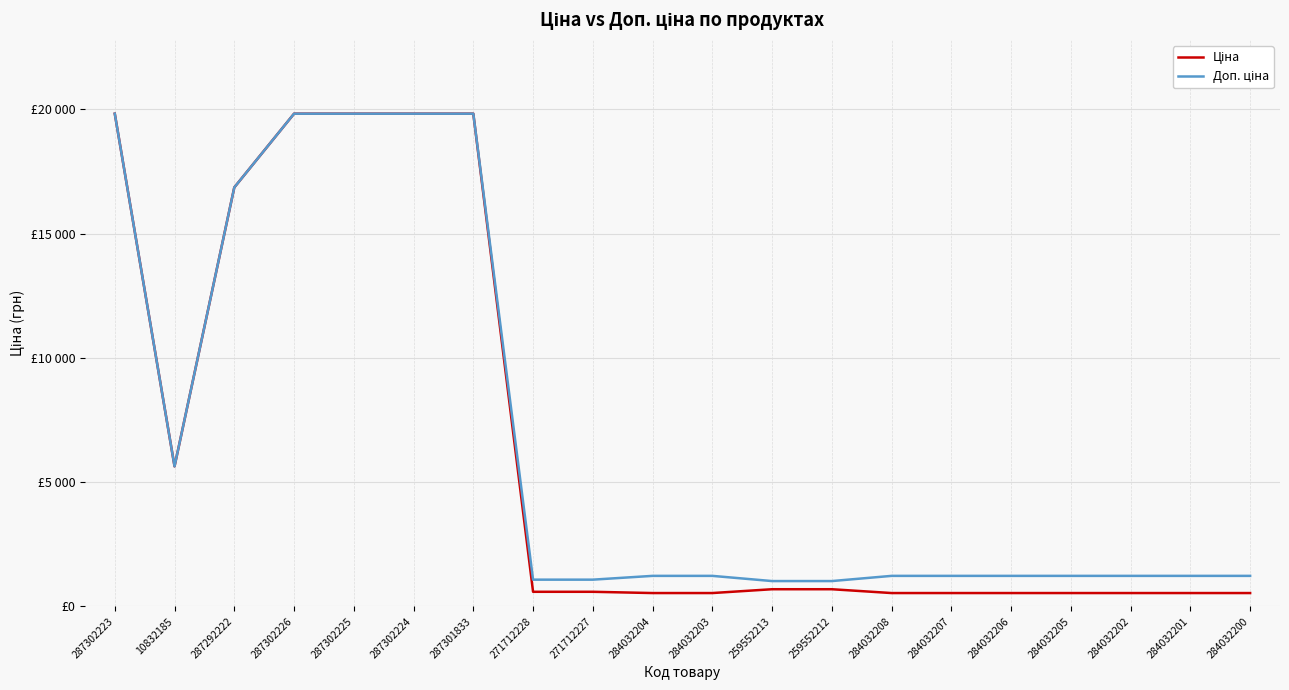

Does the chart display data point markers on the line(s)?

No